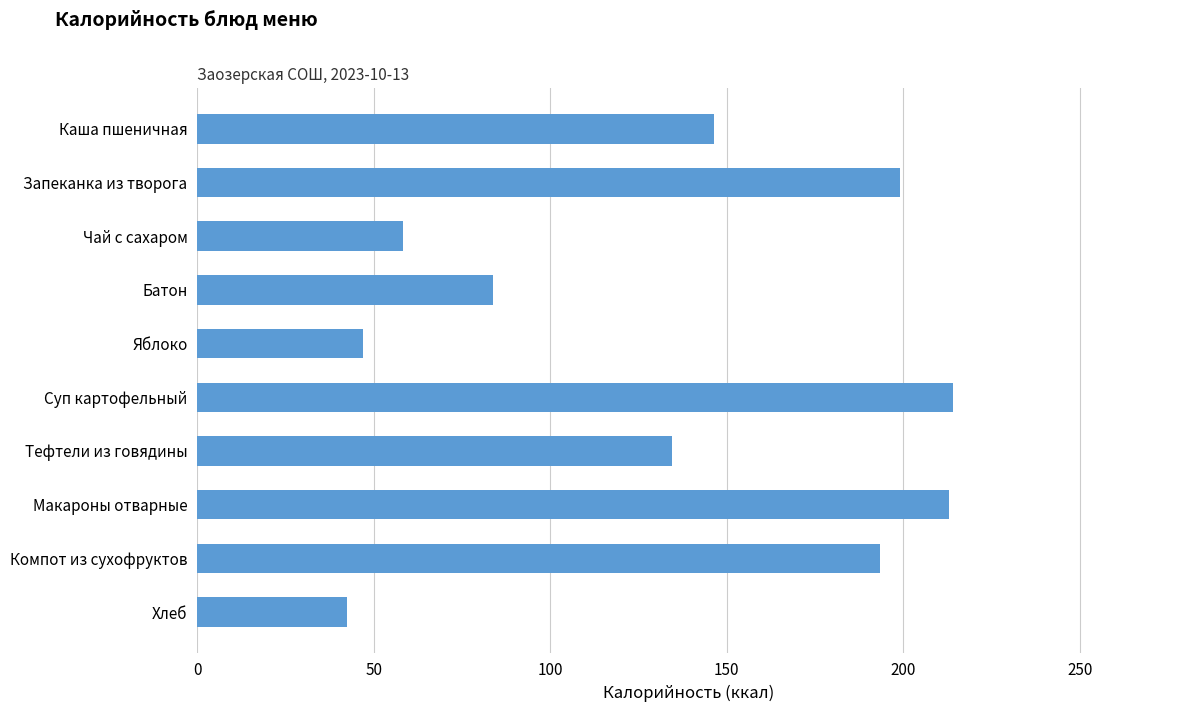

Approximately how many times larger is the value at Компот из сухофруктов compared to Яблоко?

4.1